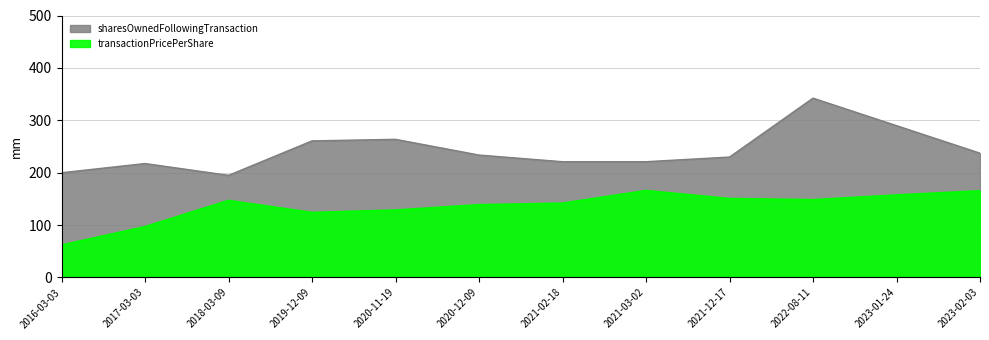

True or false: transactionPricePerShare and sharesOwnedFollowingTransaction cross at least once.

False